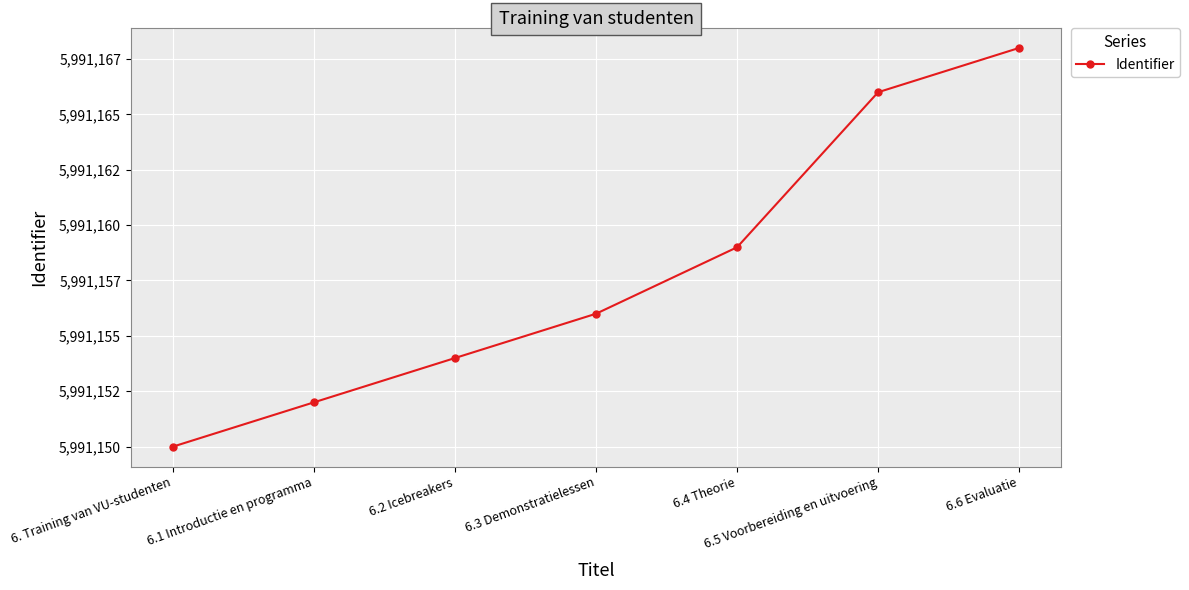

Is this an area chart (filled region under the line)?

No